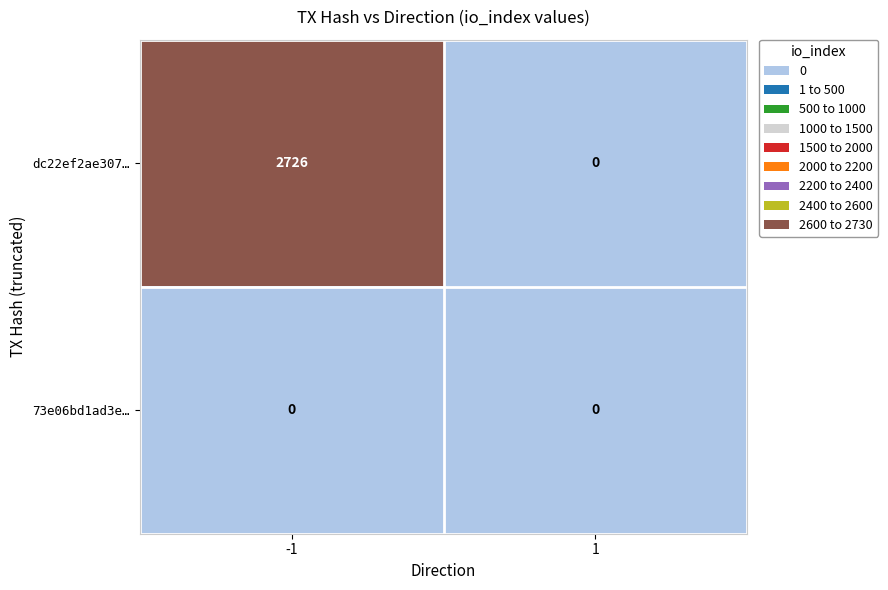

Rank the series by their maximum value, from highest to lowest.

dc22ef2ae307…, 73e06bd1ad3e…